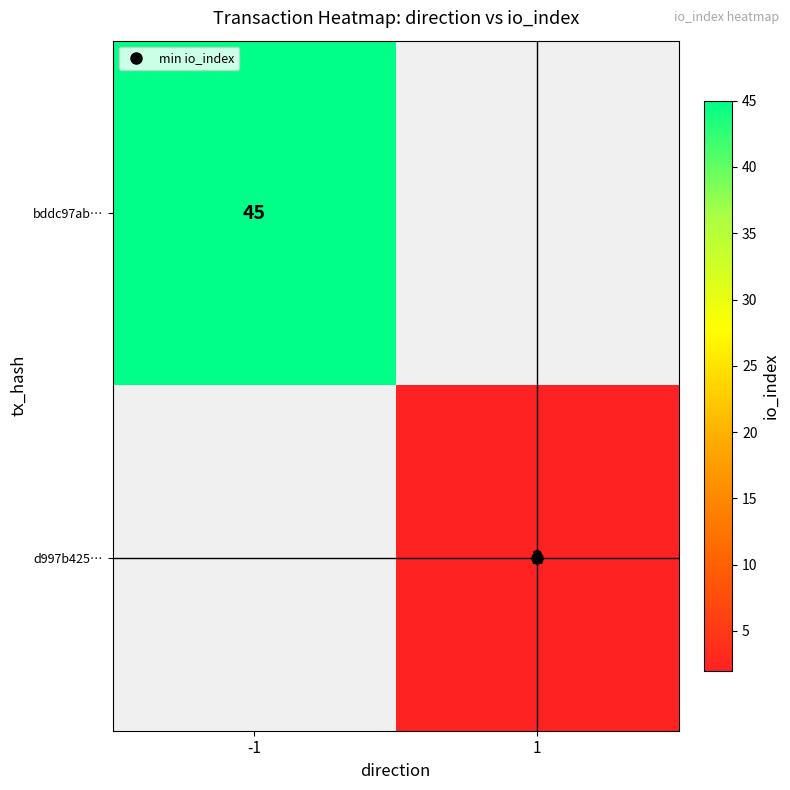

List the series in order of their overall mean, highest first.

bddc97ab…, d997b425…